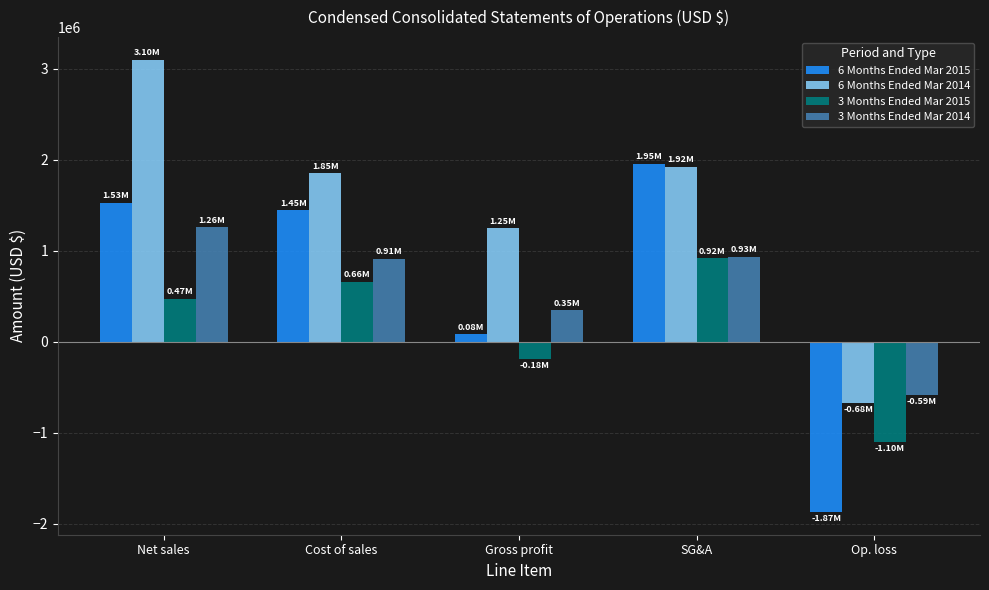

What position from the right is SG&A?

2